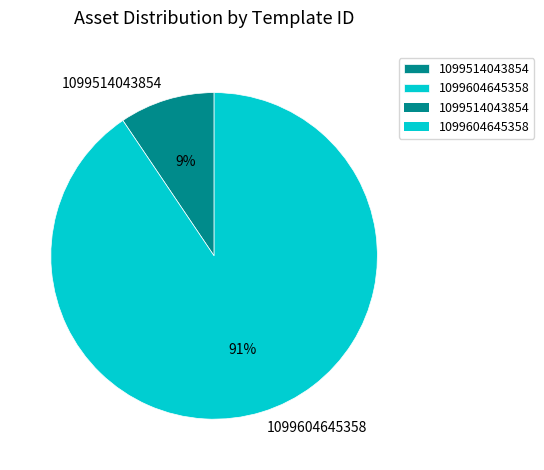

To the nearest percent, what portion does 1099514043854 represent?

9%